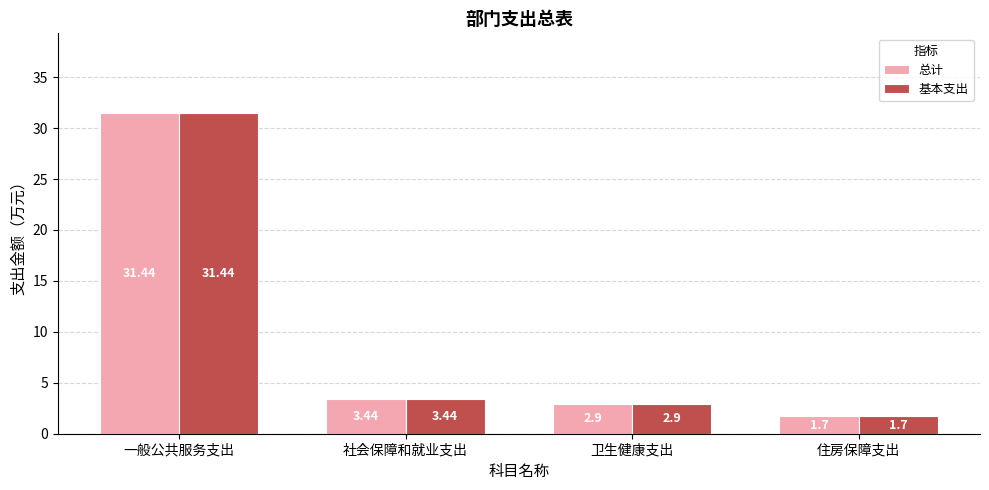

What is the highest value of the 基本支出 series?

31.4